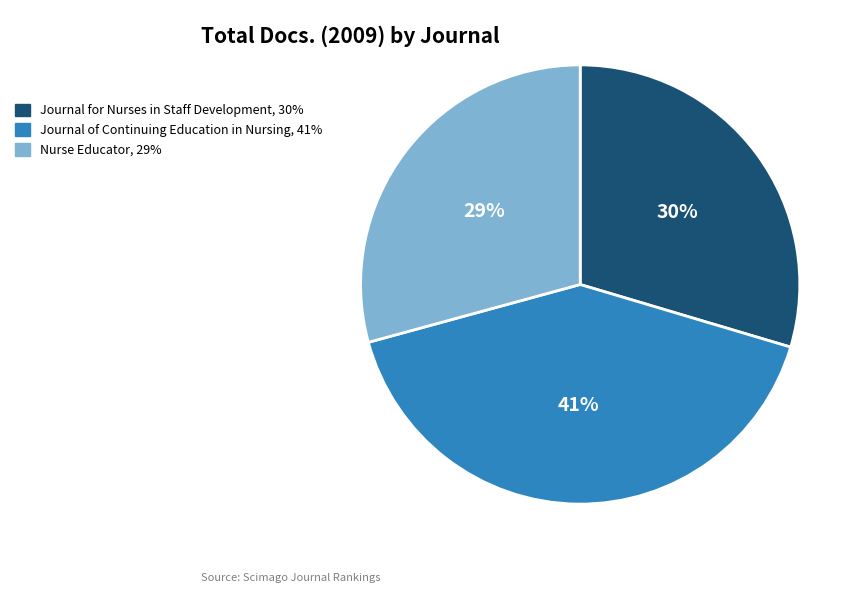

Is the sum of Nurse Educator, 29% and Journal of Continuing Education in Nursing, 41% greater than half?

Yes